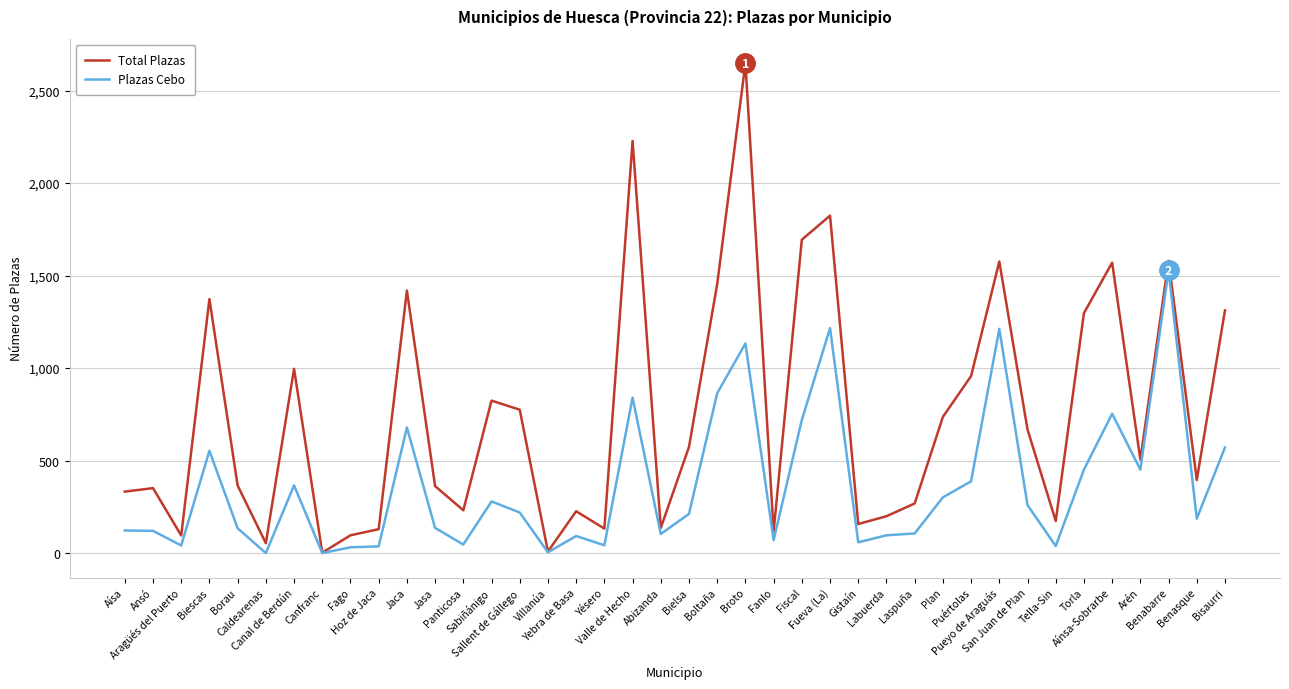

What is the spread (max minus min) of values at Sallent de Gállego?

556